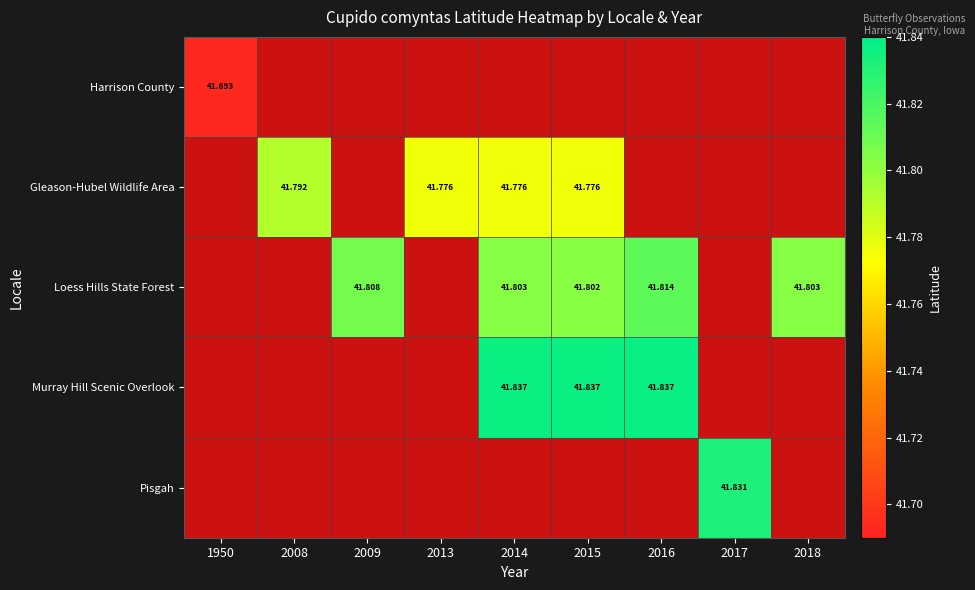

The Loess Hills State Forest series shows 22.4 at 2008. True or false?

False